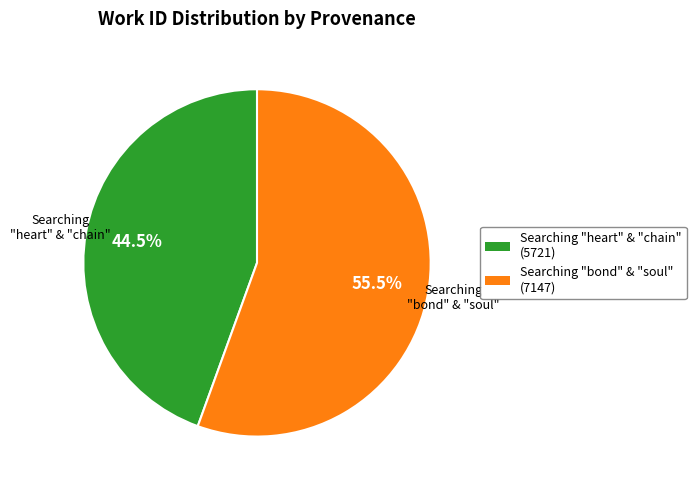

Does any single category account for the majority?

Yes